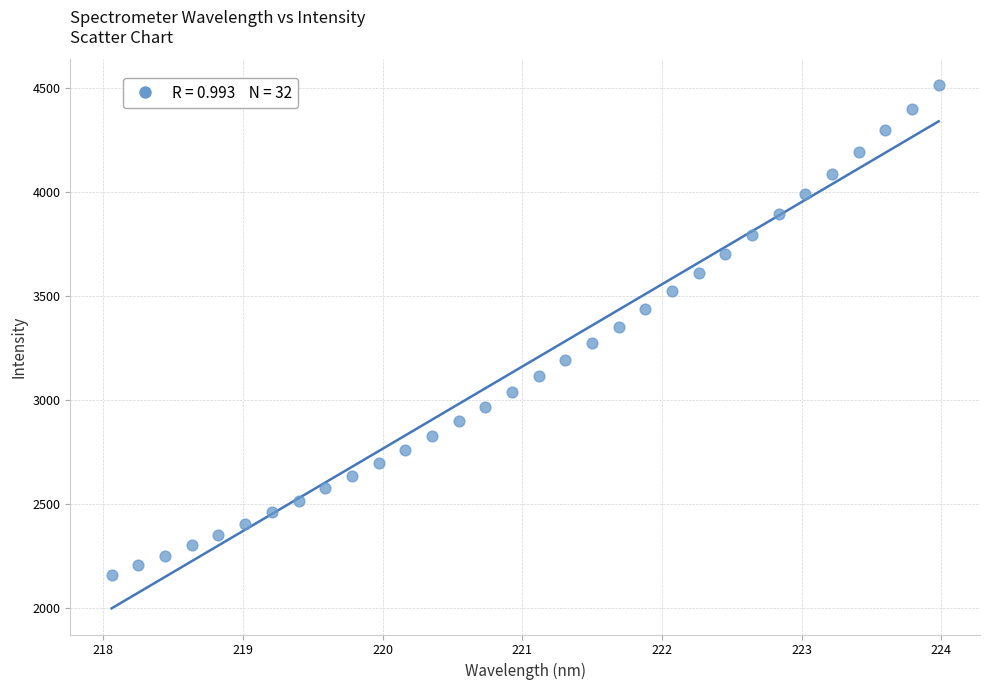

What is the range of X values (max minus min)?

5.9